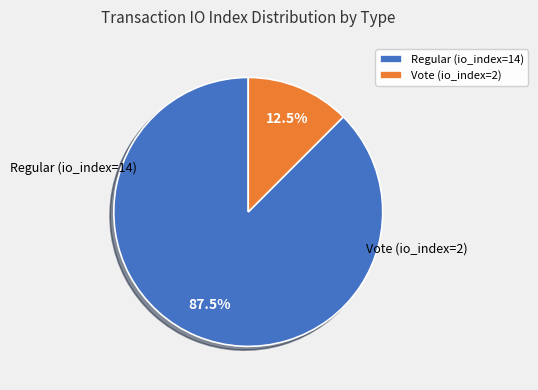

Is Regular (io_index=14) the majority of the pie?

Yes